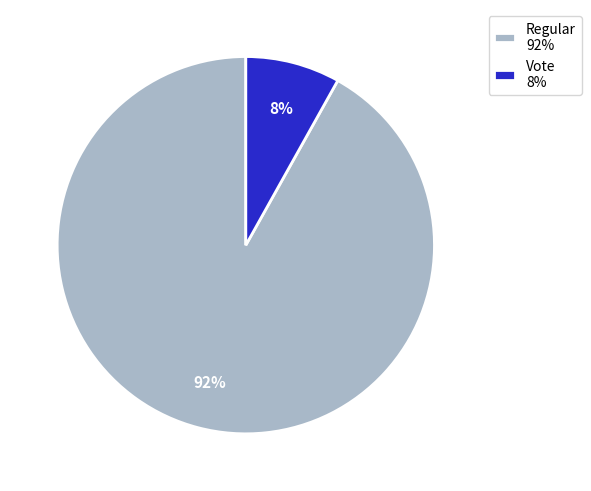

Is it true that Regular is 99% of the pie?

False